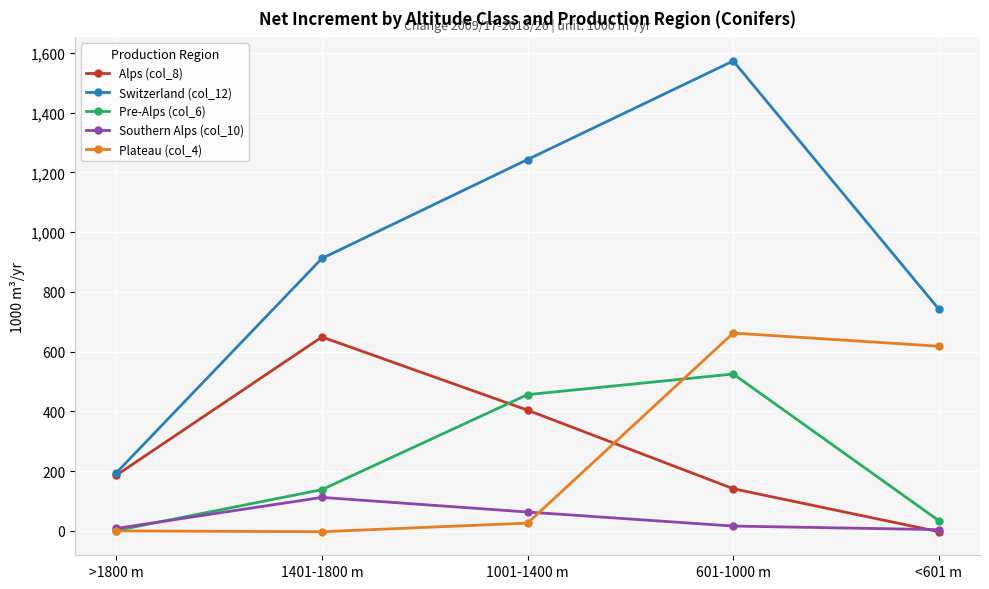

Which series has the largest range (max minus min)?

Switzerland (col_12)